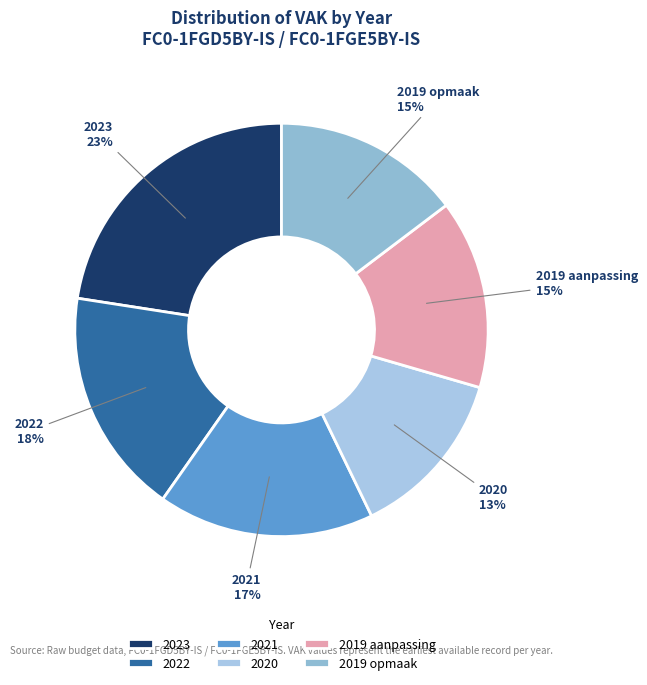

Count the number of slices in the pie.

6